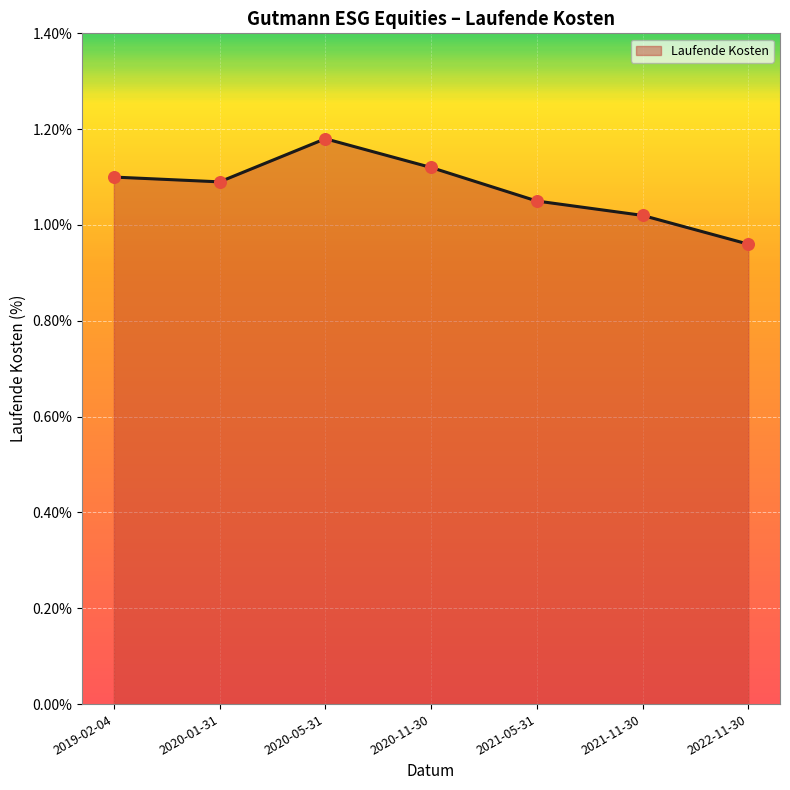

Is the value of Laufende Kosten (line) at 2020-11-30 greater than the value of Laufende Kosten (points) at 2021-05-31?

Yes